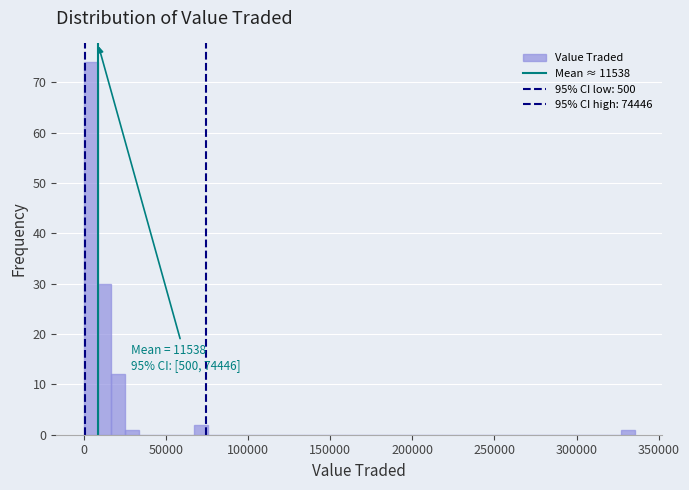

Read against the x-axis, roughly where is the centre of the tallest bar?

5000